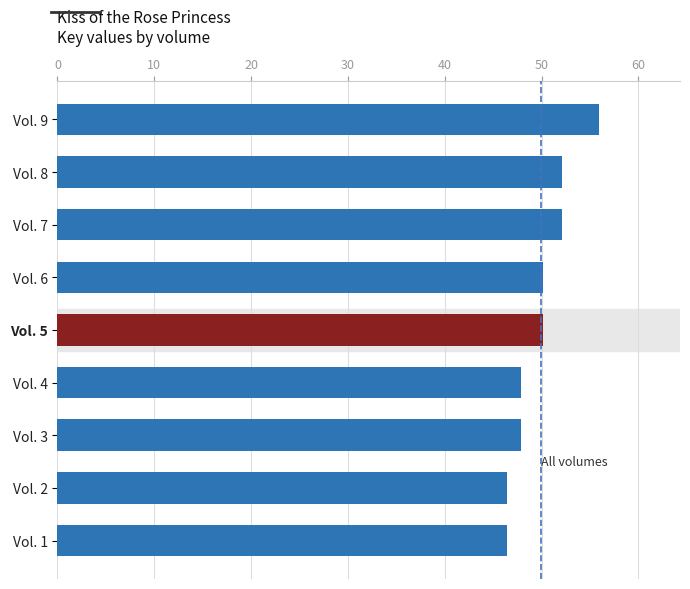

How many categories are shown in the chart?

9